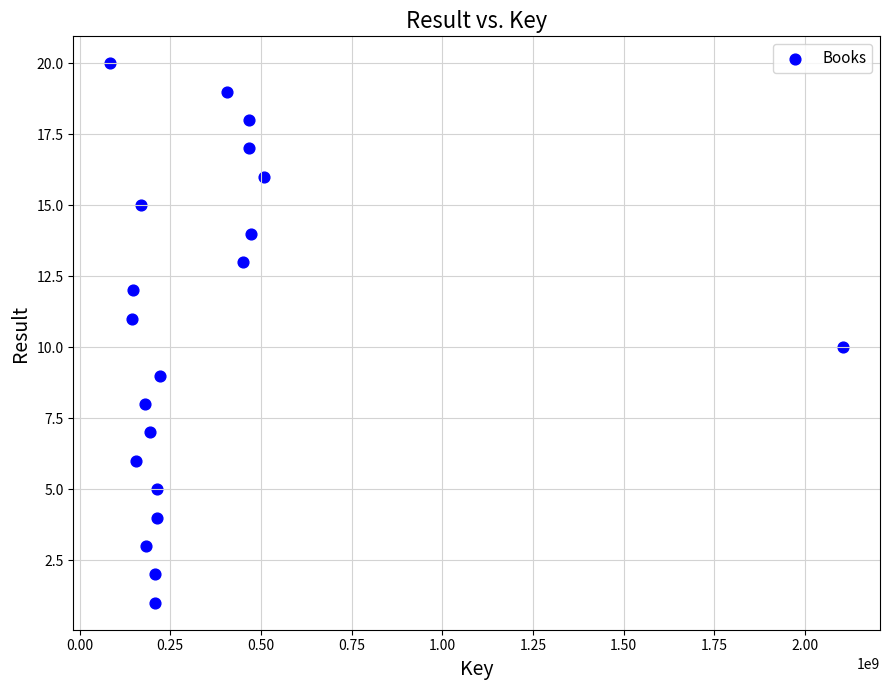

What is the range of Y values (max minus min)?

19